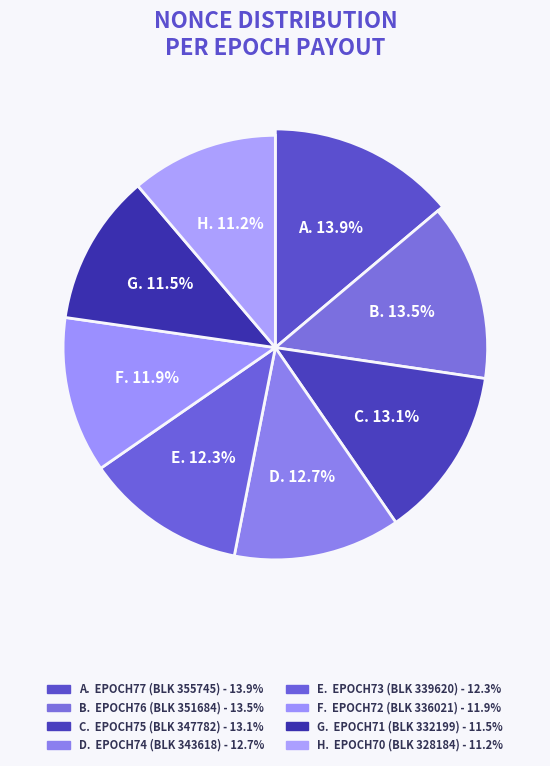

To the nearest percent, what is the difference between the epoch73 (339620) and epoch76 (351684) slice percentages?

1%